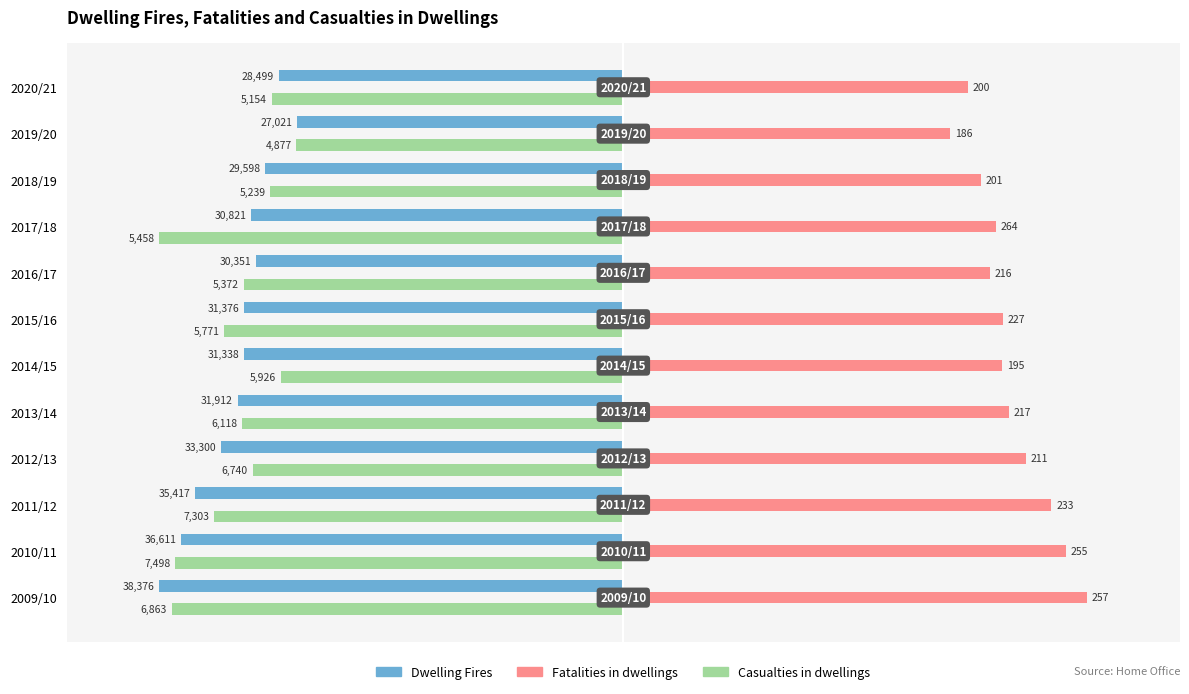

What are all the series names shown in the legend?

Dwelling Fires, Fatalities in dwellings, Casualties in dwellings